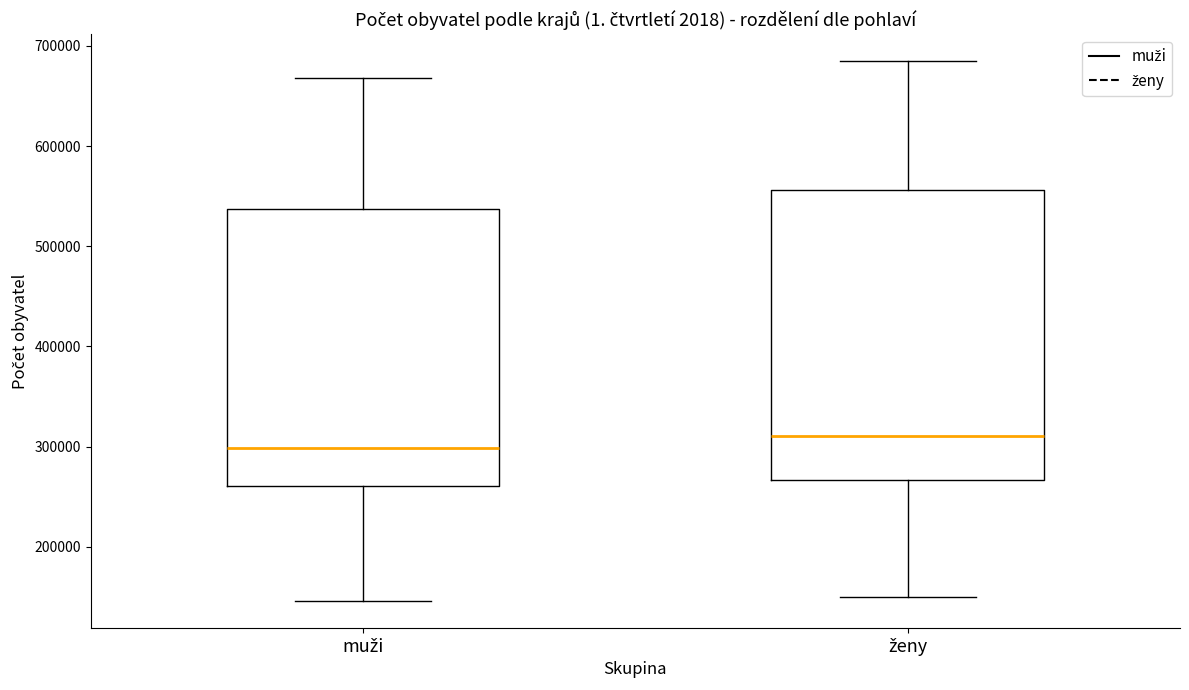

Which box is the tallest, from its lower edge to its upper edge?

ženy